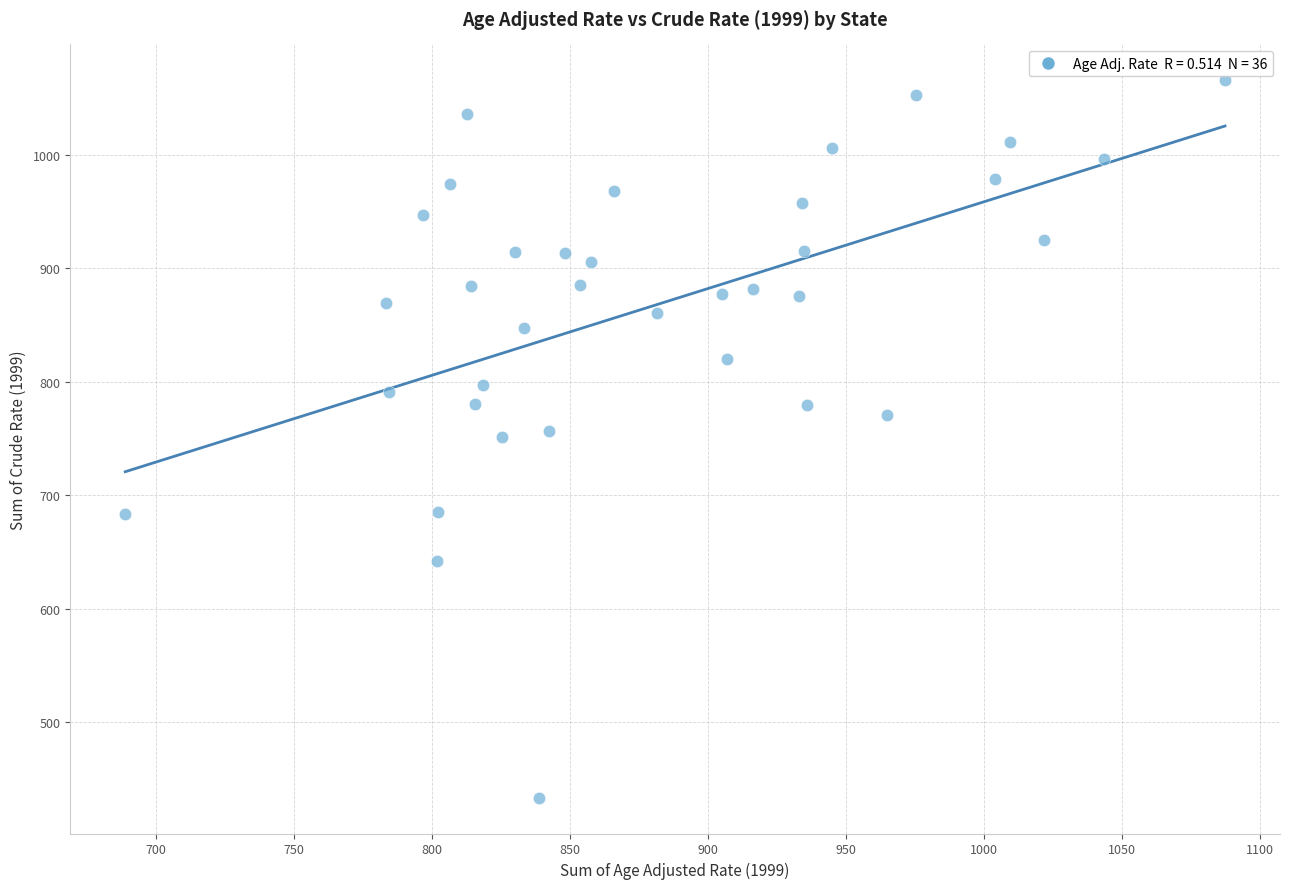

What is the range of X values (max minus min)?

398.5